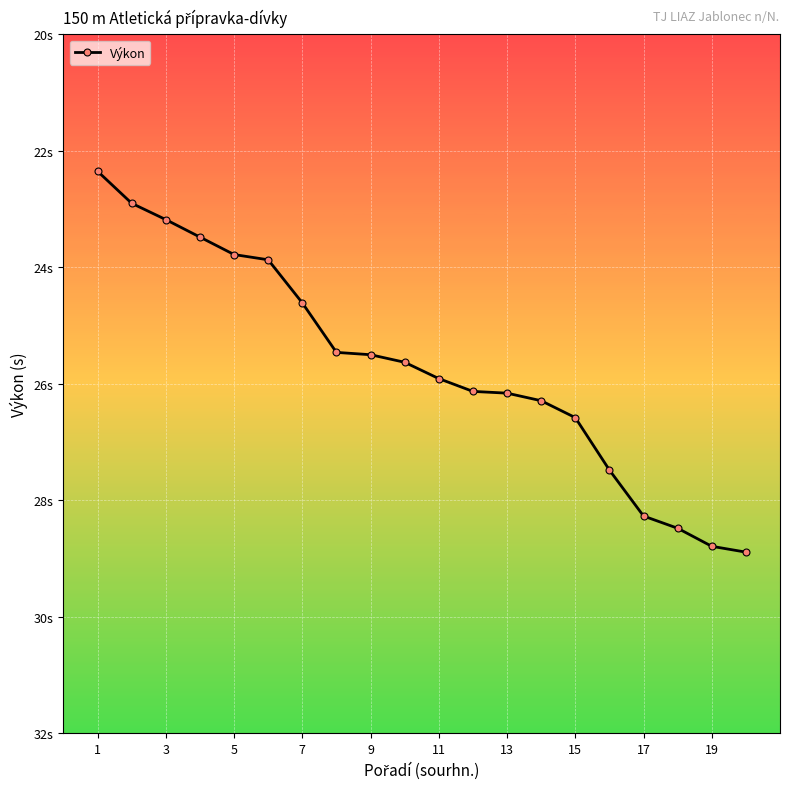

Is this an area chart (filled region under the line)?

No